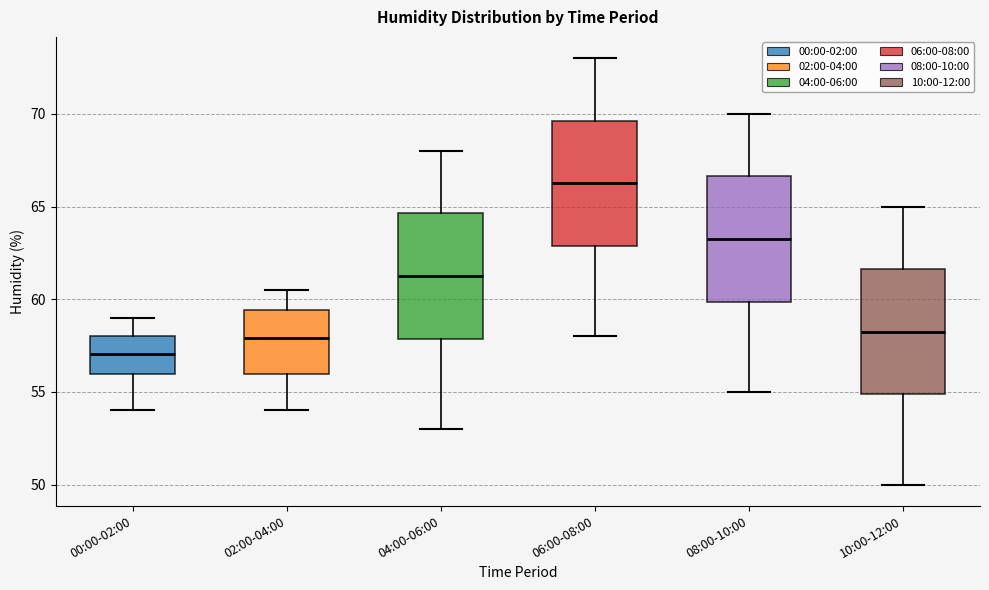

Reading left to right, transcribe this box plot: for each box, give where its median line is, the range the box spans, and where its two whiskers end, as read against the y-axis. The values are not printed on the chart, so give them approximately, as read against the axis.

00:00-02:00: median 57.0, box 56.0 to 58.0, whiskers 54.0 to 59.0
02:00-04:00: median 58.0, box 56.0 to 59.5, whiskers 54.0 to 60.5
04:00-06:00: median 61.5, box 58.0 to 64.5, whiskers 53.0 to 68.0
06:00-08:00: median 66.5, box 63.0 to 69.5, whiskers 58.0 to 73.0
08:00-10:00: median 63.5, box 60.0 to 66.5, whiskers 55.0 to 70.0
10:00-12:00: median 58.5, box 55.0 to 61.5, whiskers 50.0 to 65.0